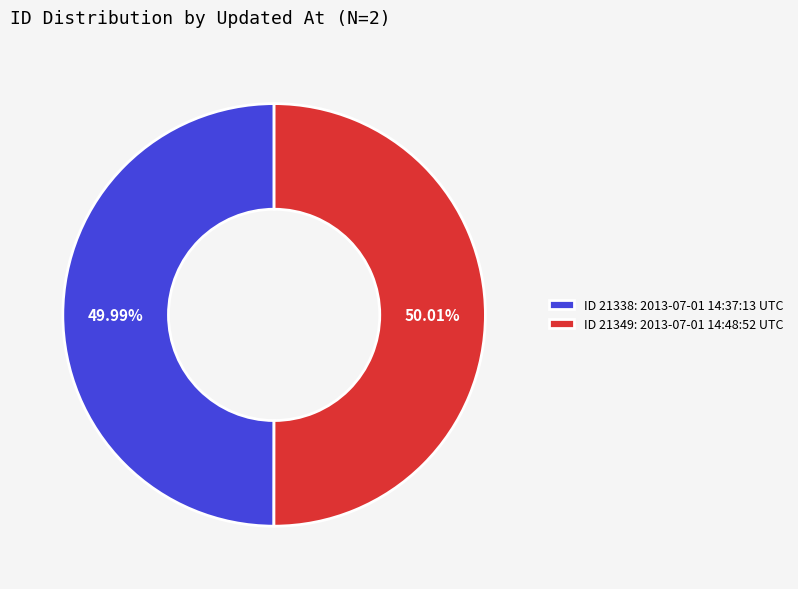

Does any single category account for the majority?

Yes